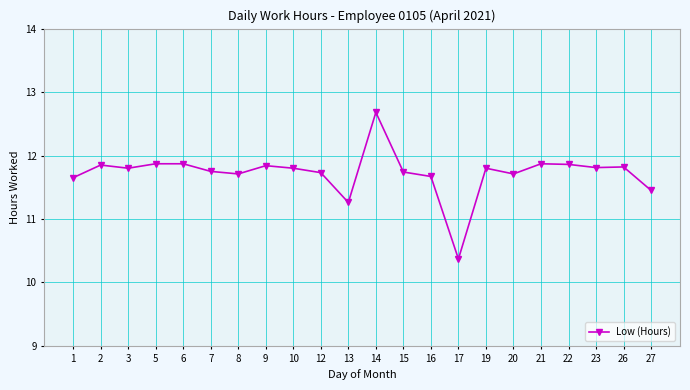

What is the ratio of the value at 10 to the value at 20?

1.0